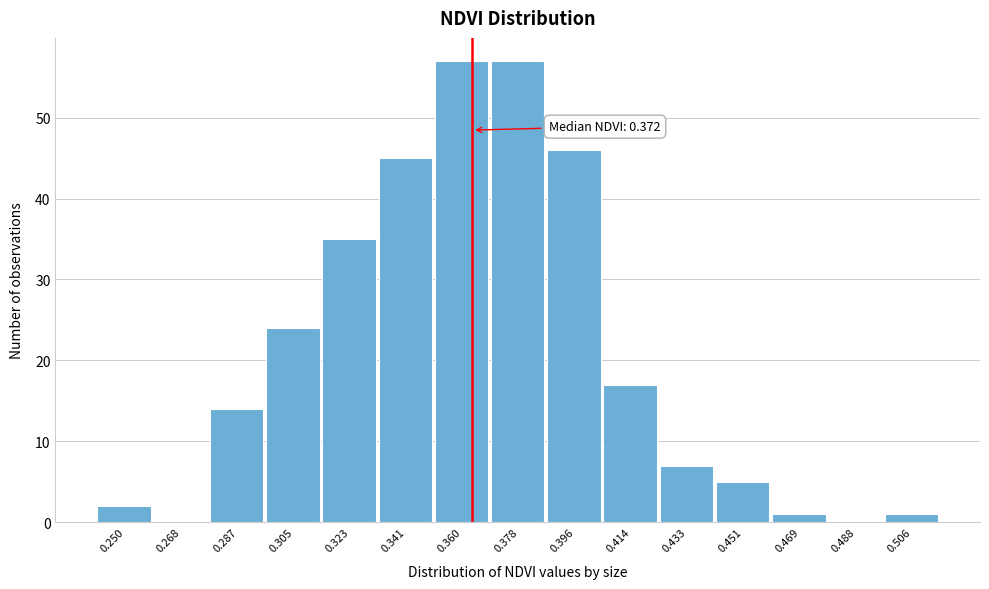

Reading left to right, transcribe all the data shown in this chart.

0.250=2	0.268=0	0.287=14	0.305=24	0.323=35	0.341=45	0.360=57	0.378=57	0.396=46	0.414=17	0.433=7	0.451=5	0.469=1	0.488=0	0.506=1